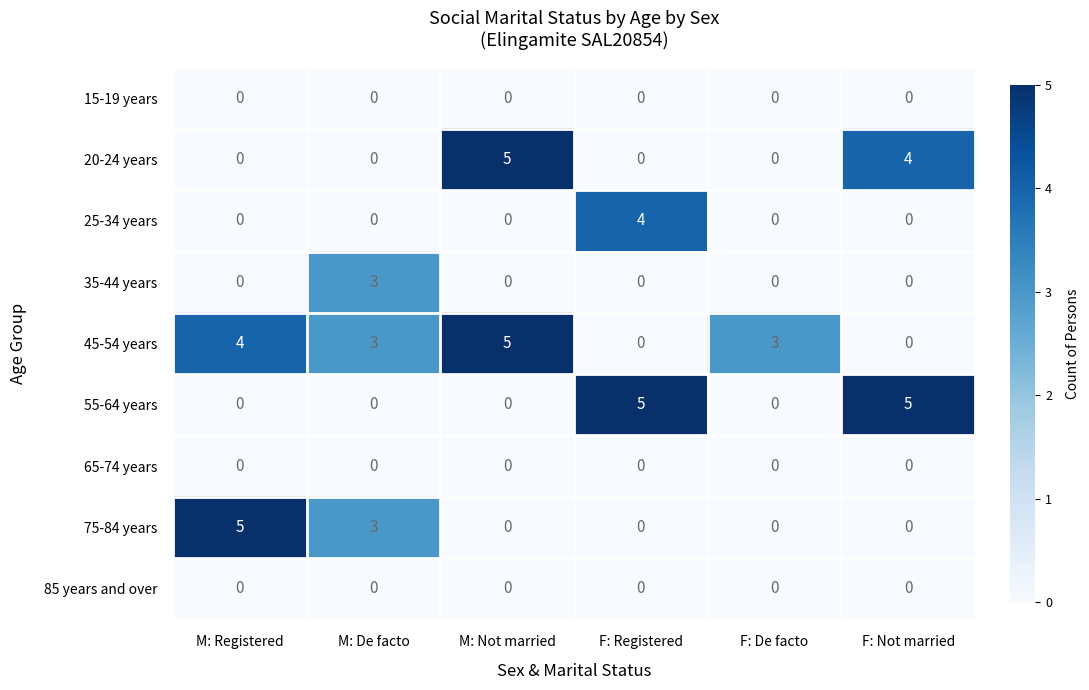

How many data points does each series have?

6